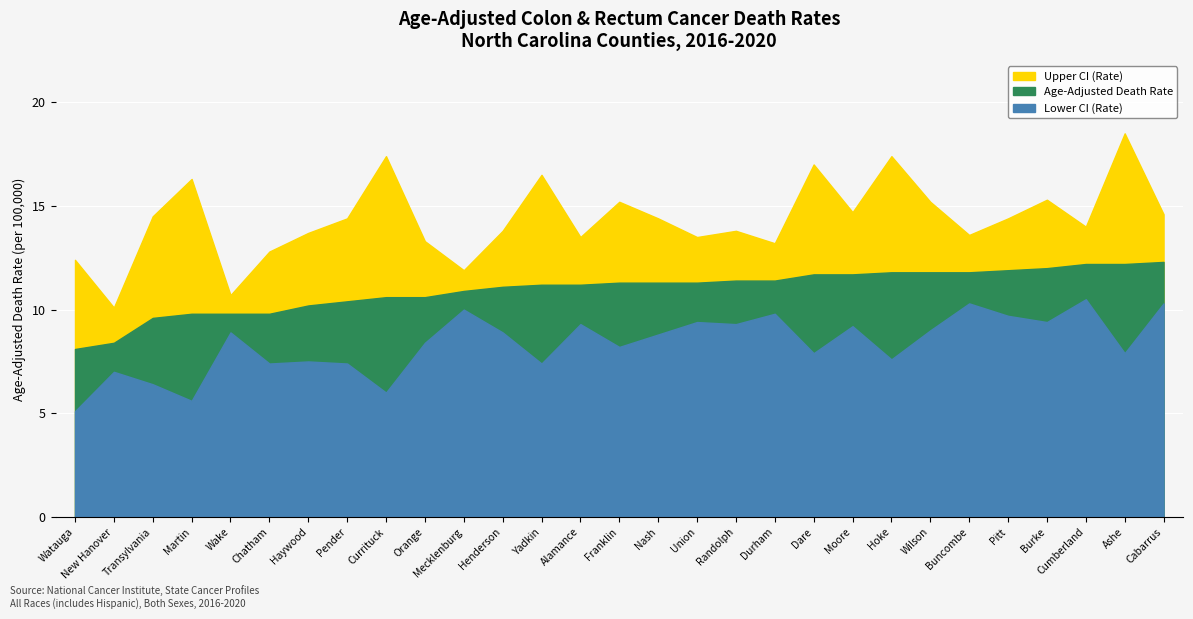

List the series in order of their overall mean, highest first.

Upper CI (Rate), Age-Adjusted Death Rate, Lower CI (Rate)